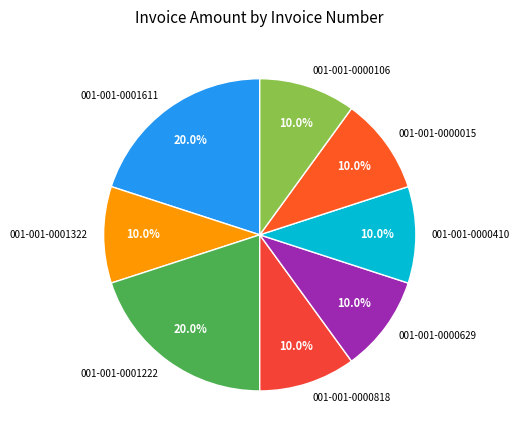

What percentage is NOT represented by 001-001-0000106?

90.0%